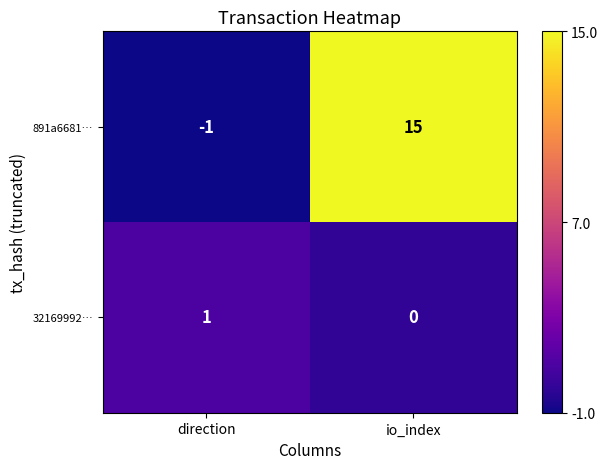

Which series changed the most between direction and io_index?

891a6681…